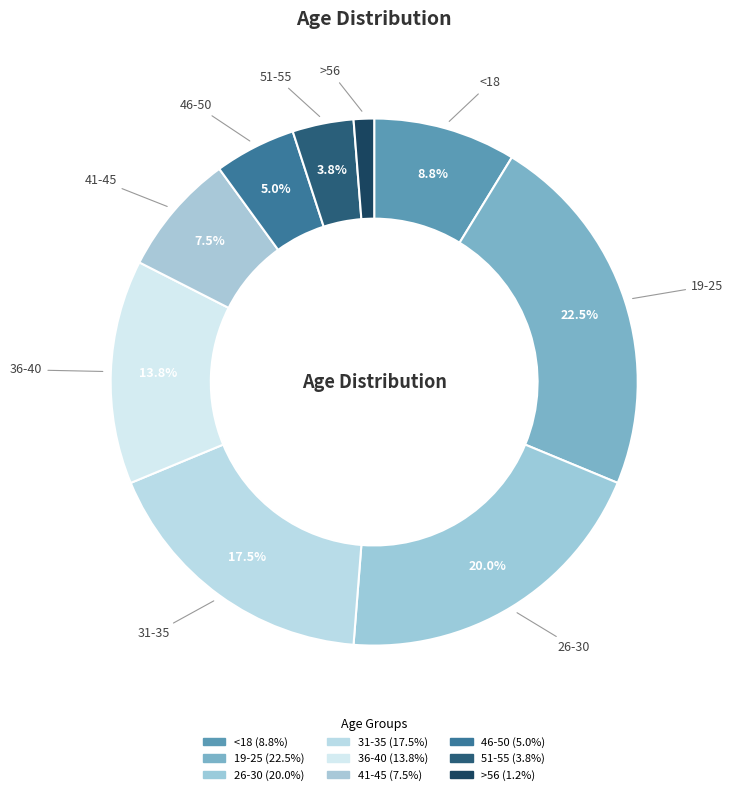

How many segments does this pie chart have?

9